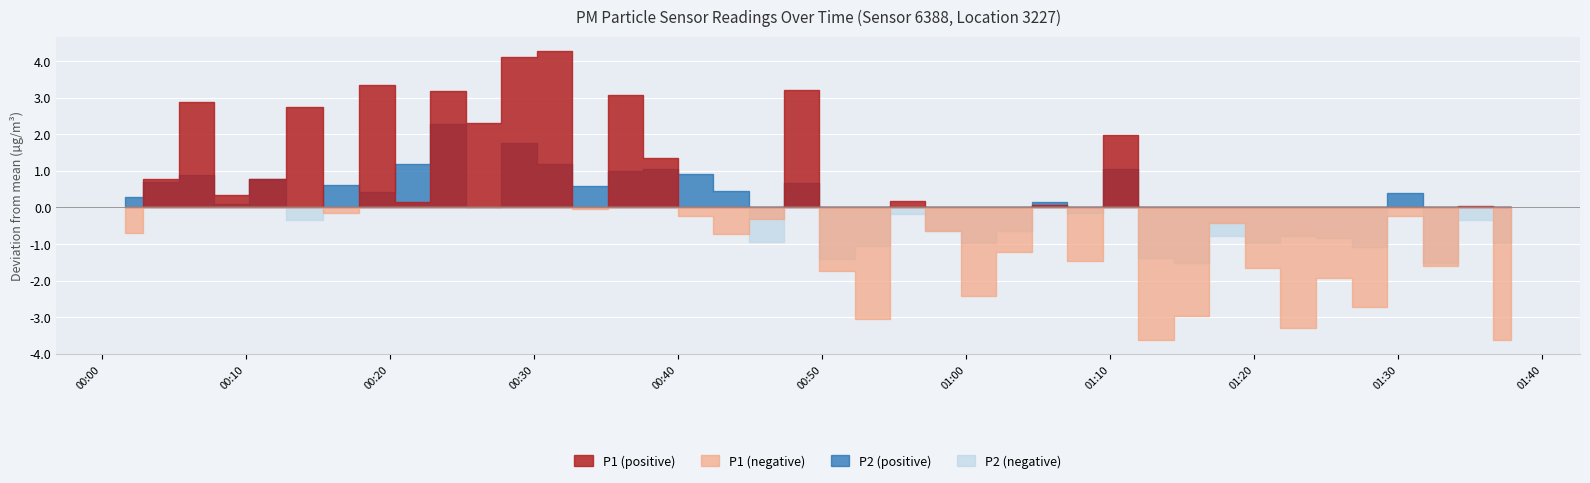

How many lines are shown in the chart?

2